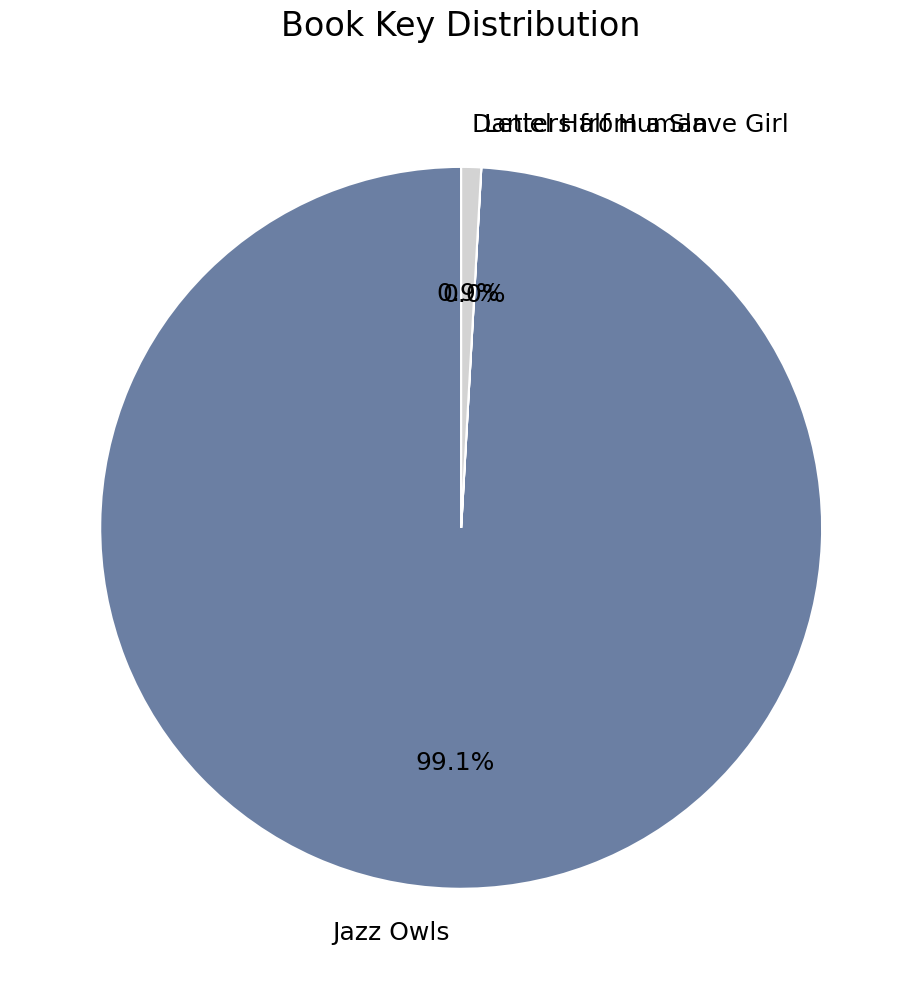

To the nearest percent, what is the average slice percentage?

33%